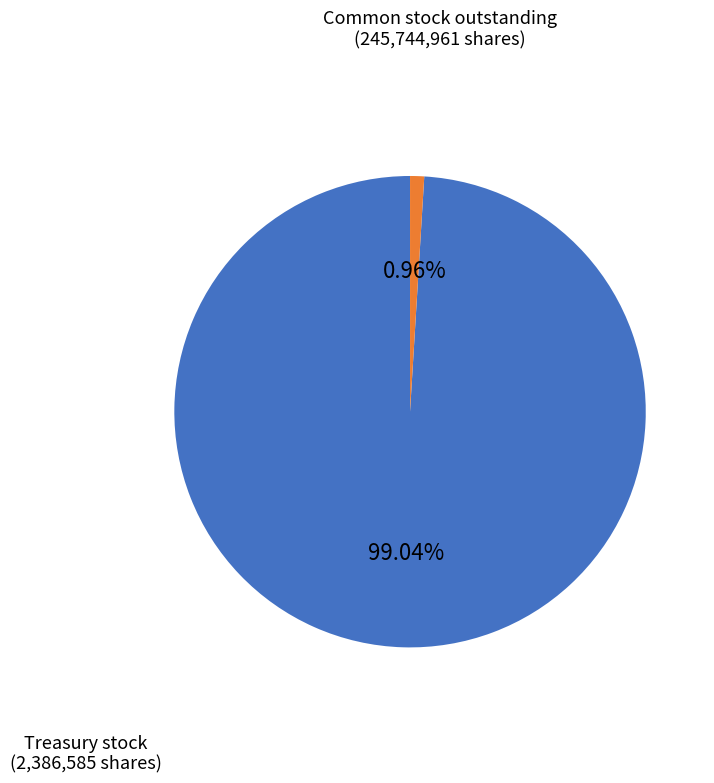

Is there a majority slice in this chart?

Yes